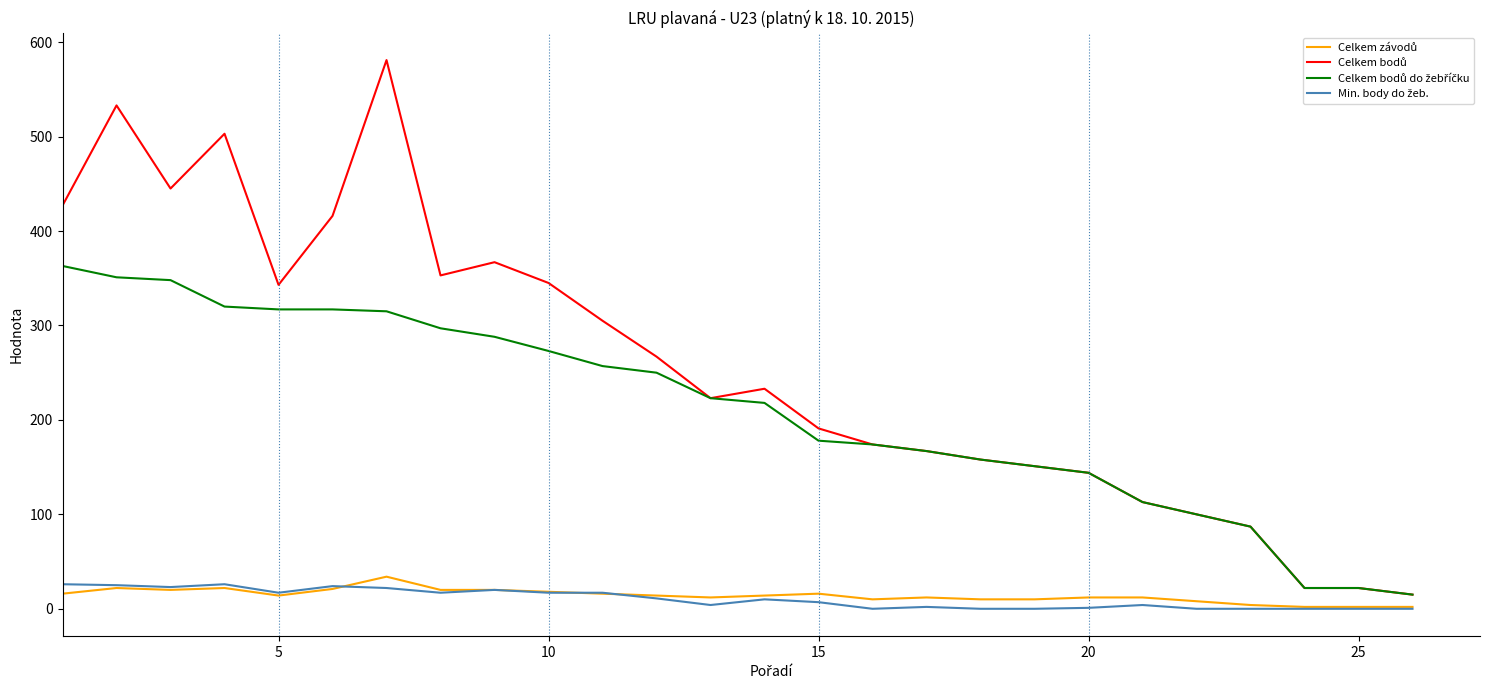

What is the maximum value shown in the chart?

581